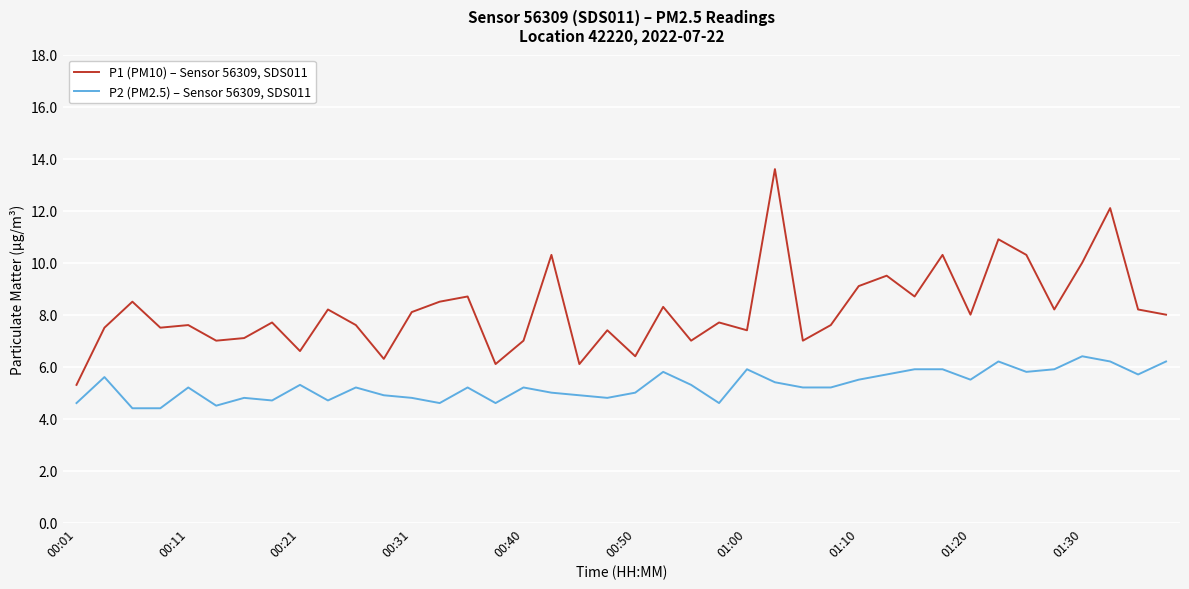

True or false: P1 (PM10) – Sensor 56309, SDS011 and P2 (PM2.5) – Sensor 56309, SDS011 cross at least once.

False